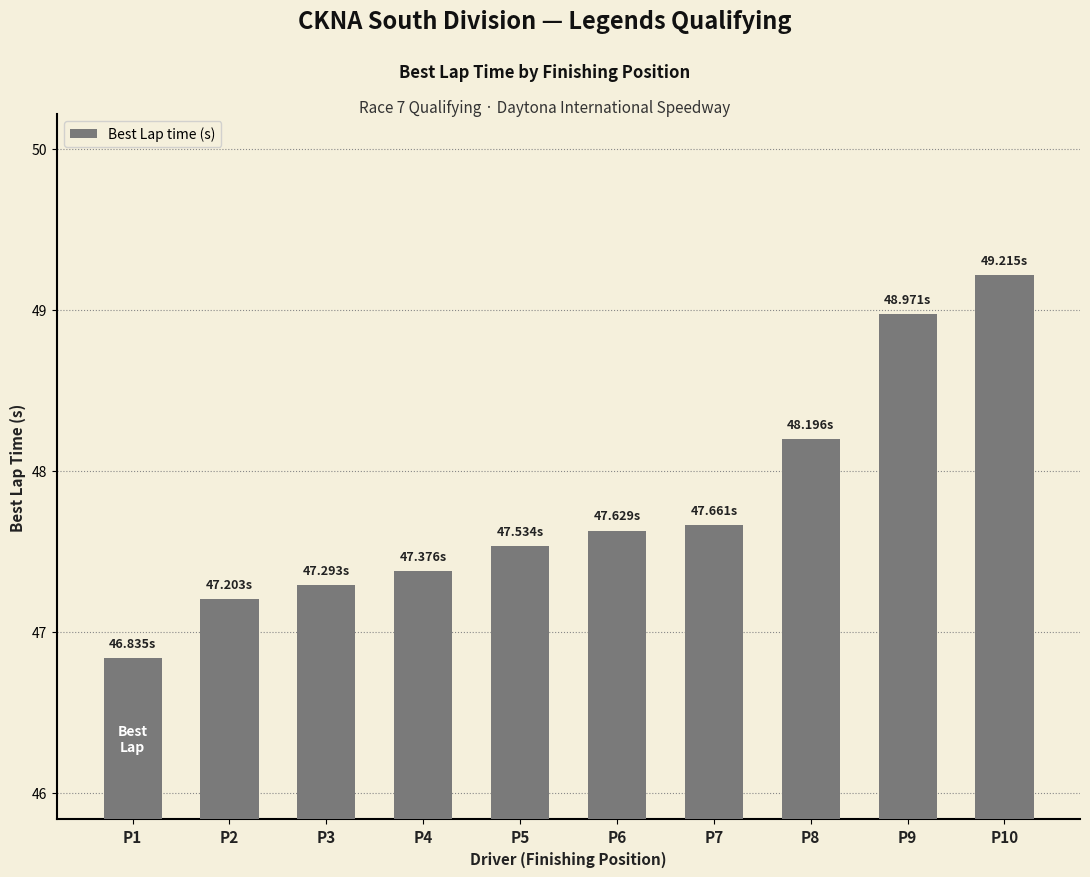

Reading left to right, transcribe all the data shown in this chart.

P1=46.8	P2=47.2	P3=47.3	P4=47.4	P5=47.5	P6=47.6	P7=47.7	P8=48.2	P9=49.0	P10=49.2